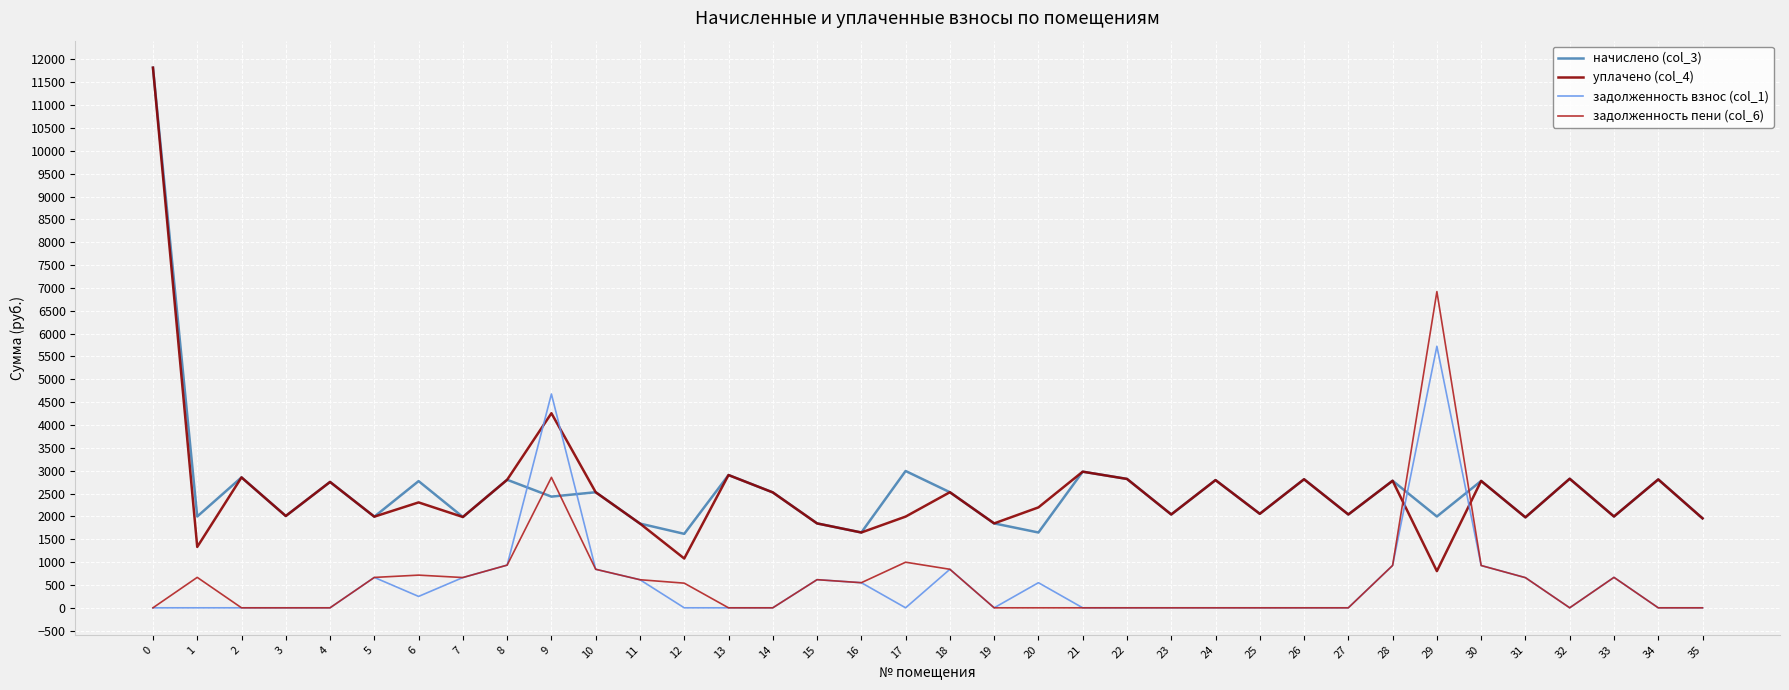

How many times do уплачено (col_4) and задолженность взнос (col_1) cross each other?

4